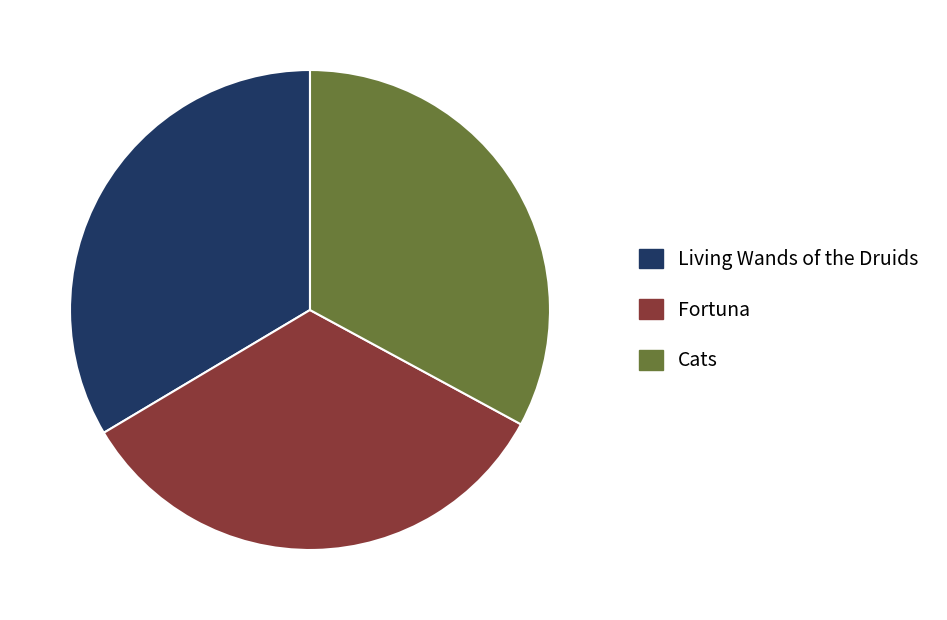

True or false: Fortuna accounts for 29% of the total.

False